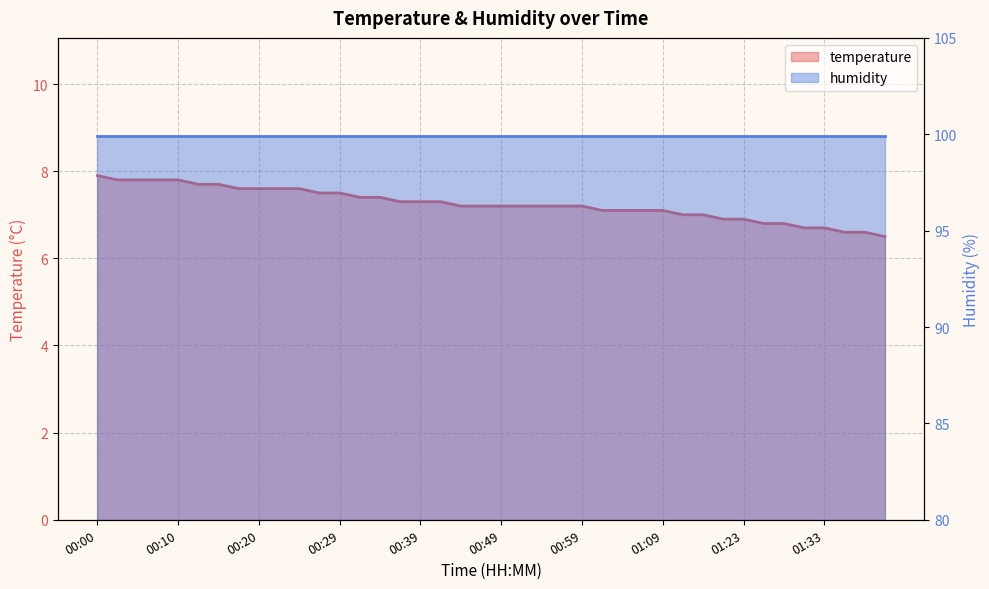

Does the chart display data point markers on the line(s)?

No